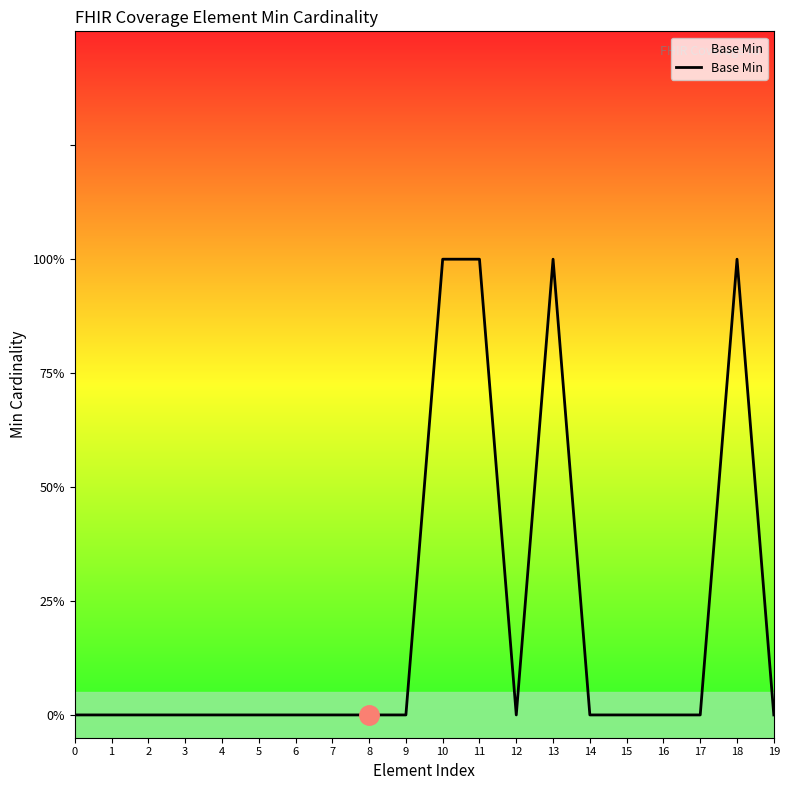

Rank the categories by value from lowest to highest.

0, 1, 2, 3, 4, 5, 6, 7, 8, 9, 12, 14, 15, 16, 17, 19, 10, 11, 13, 18